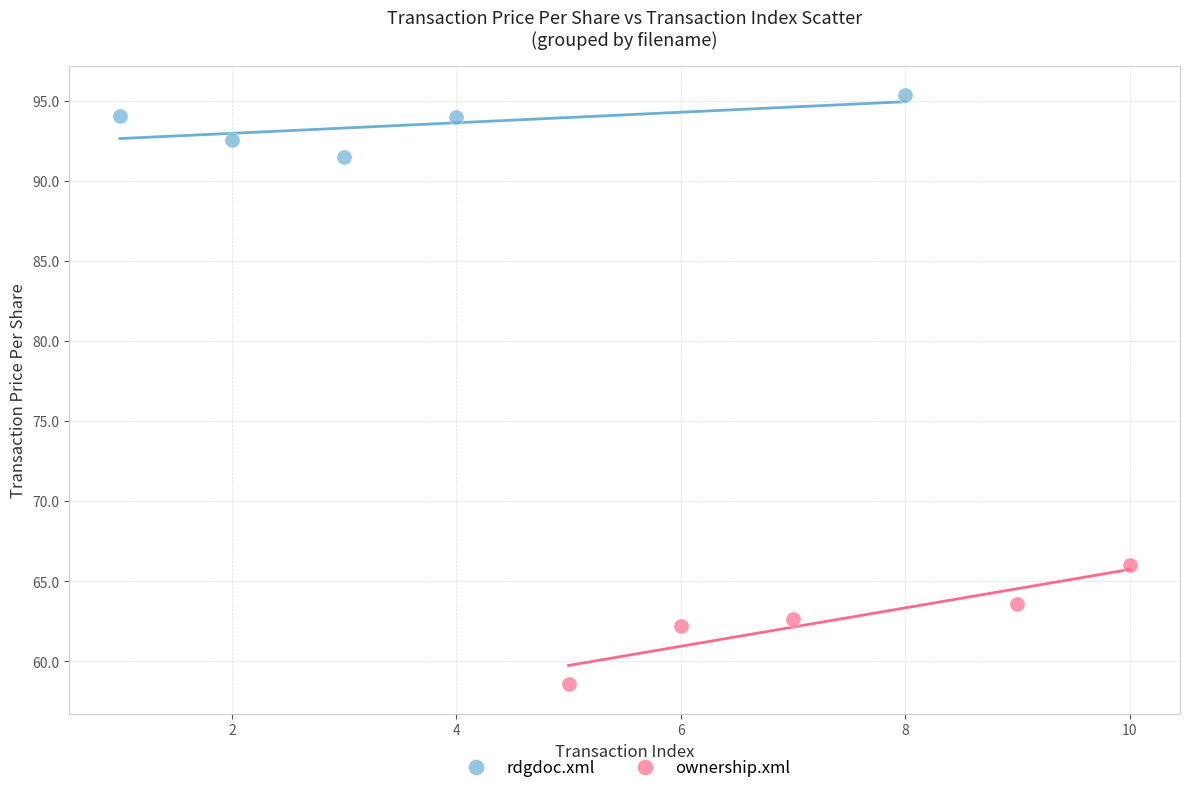

Which series contains the lowest Y value?

ownership.xml